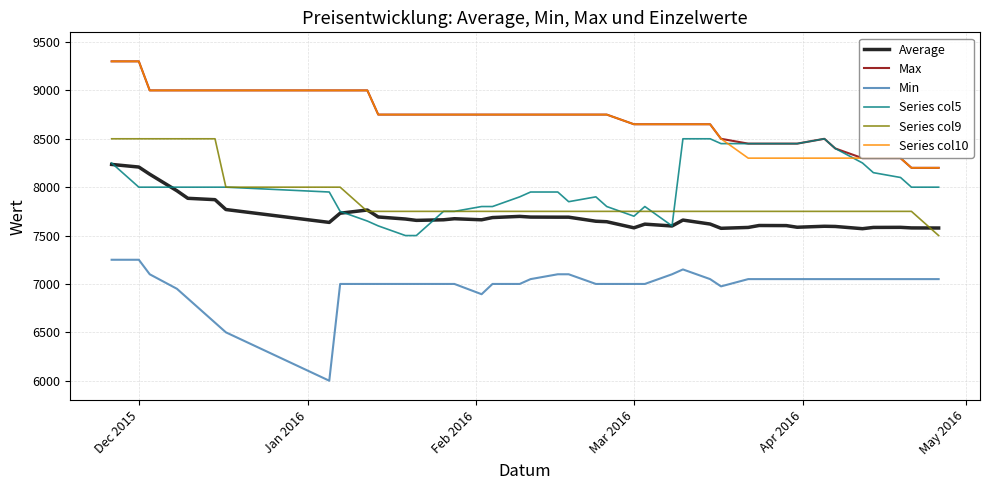

True or false: Min and Series col9 cross at least once.

False